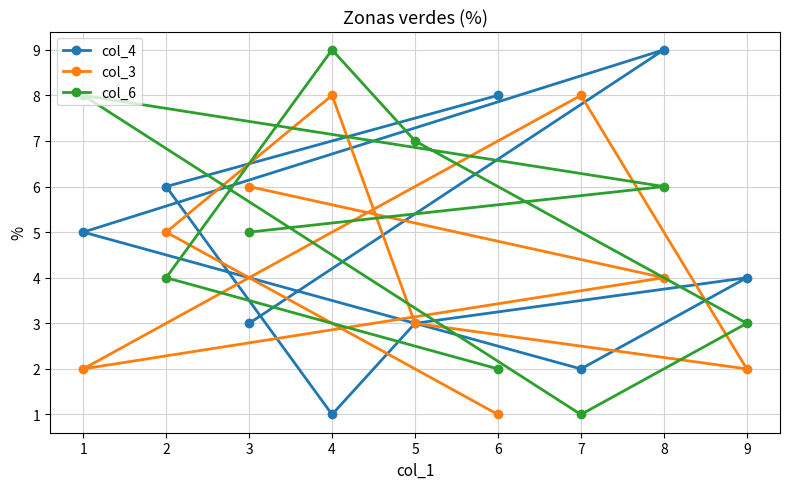

True or false: col_4 has a value of 4 at 9.

True